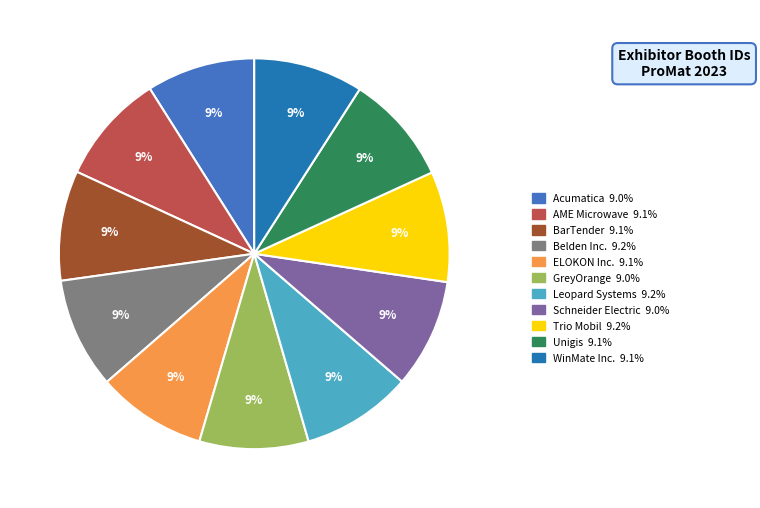

Is there any slice that represents more than half of the pie?

No